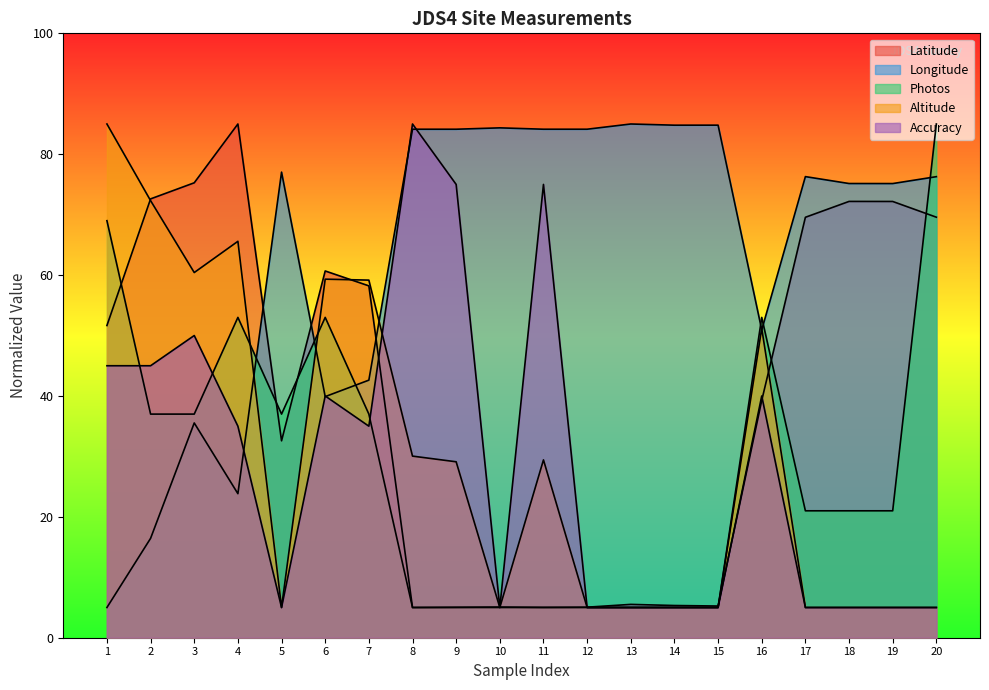

In Accuracy, how many points are lower than both neighbors (excluding endpoints)?

3